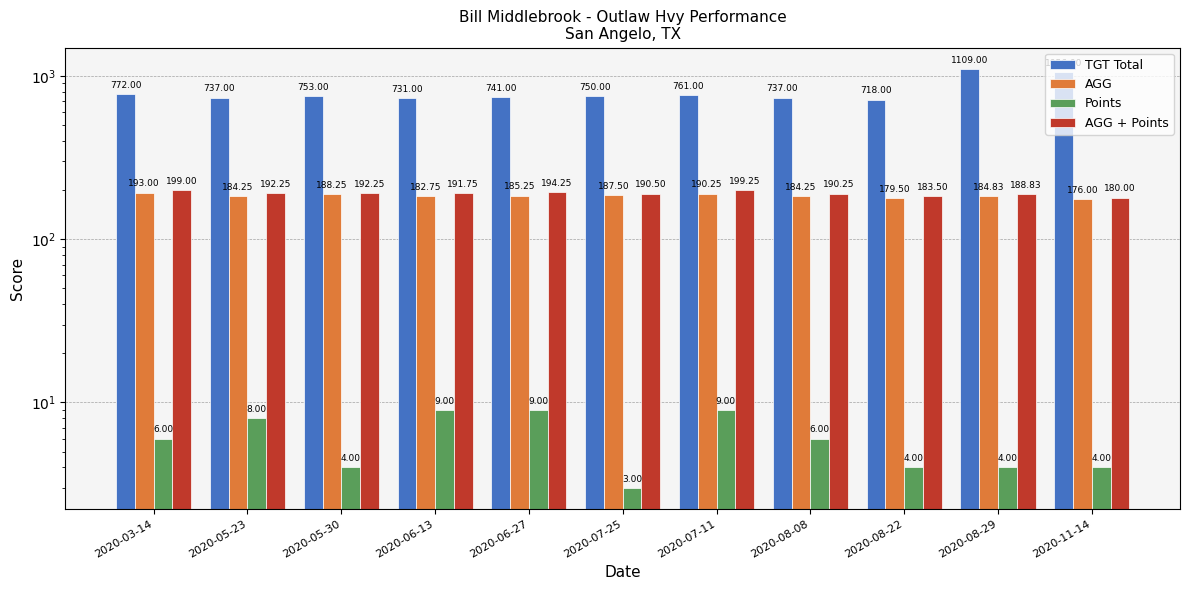

At how many categories does at least one series exceed 1020?

2